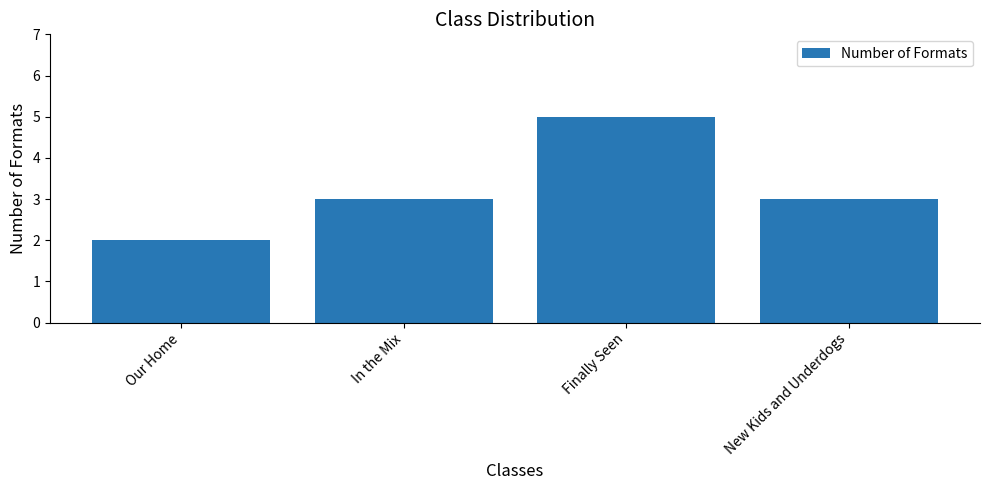

Is it true that the value at In the Mix is 2?

False